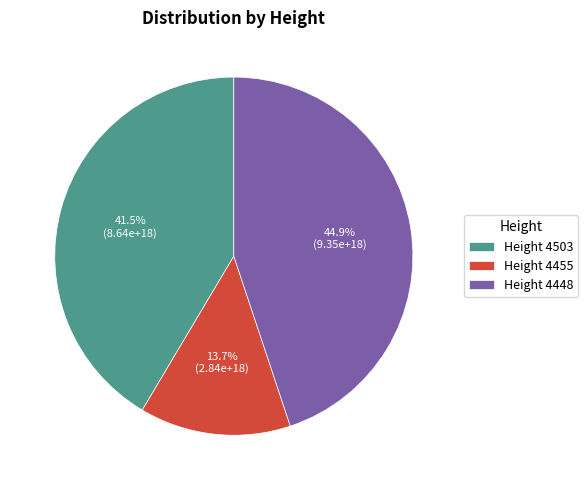

To the nearest percent, what is the difference between the largest and smallest slice percentages?

31%